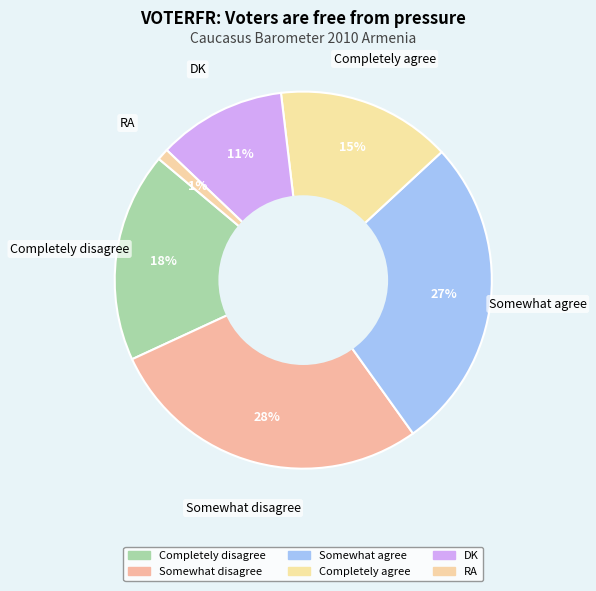

Rank the categories by value from lowest to highest.

RA, DK, Completely agree, Completely disagree, Somewhat agree, Somewhat disagree